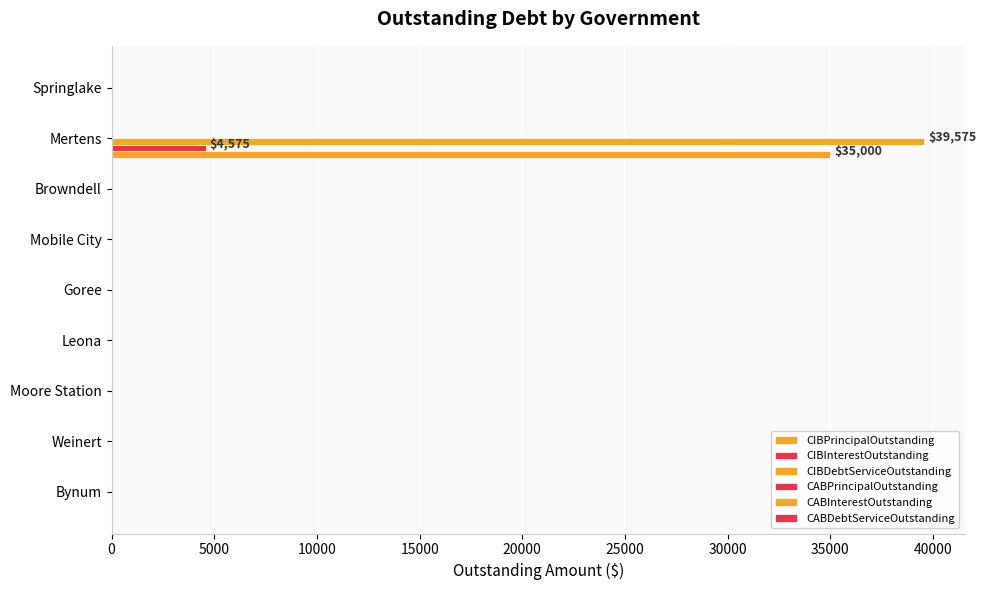

How many categories are shown in the chart?

9